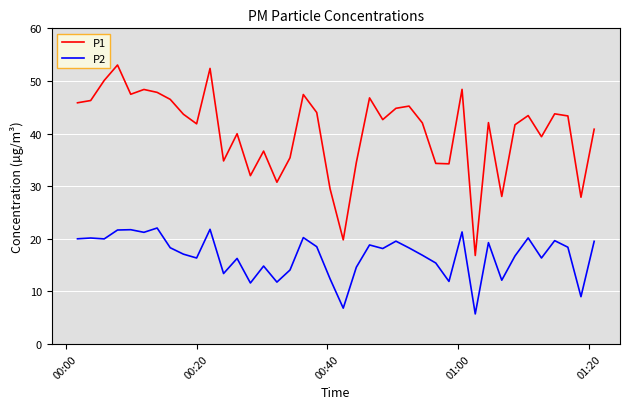

List the series in order of their overall mean, lowest first.

P2, P1